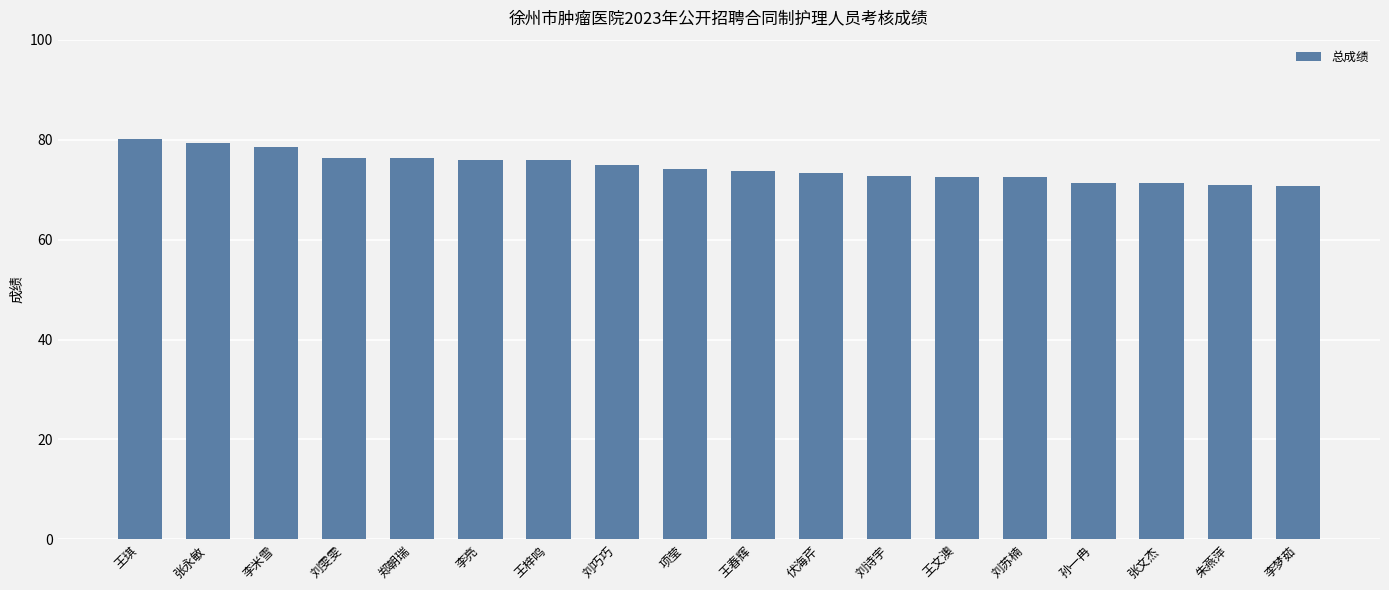

What is the minimum value shown in the chart?

70.7